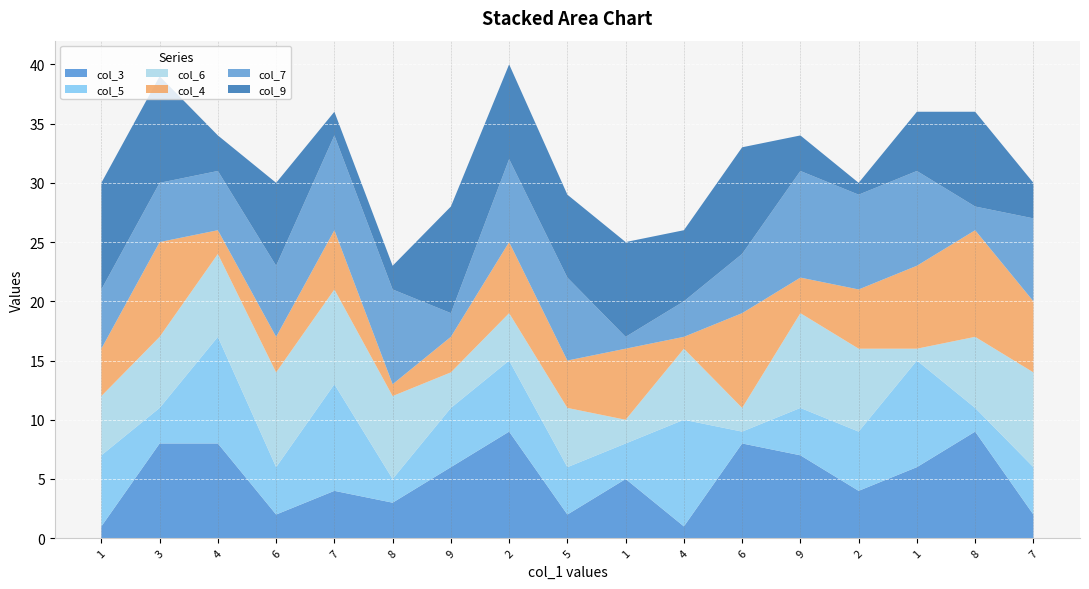

Reading left to right, transcribe all the data shown in this chart.

col_3: 1=1	3=8	4=8	6=2	7=4	8=3	9=6	2=9	5=2	1=5	4=1	6=8	9=7	2=4	1=6	8=9	7=2
col_5: 1=6	3=3	4=9	6=4	7=9	8=2	9=5	2=6	5=4	1=3	4=9	6=1	9=4	2=5	1=9	8=2	7=4
col_6: 1=5	3=6	4=7	6=8	7=8	8=7	9=3	2=4	5=5	1=2	4=6	6=2	9=8	2=7	1=1	8=6	7=8
col_4: 1=4	3=8	4=2	6=3	7=5	8=1	9=3	2=6	5=4	1=6	4=1	6=8	9=3	2=5	1=7	8=9	7=6
col_7: 1=5	3=5	4=5	6=6	7=8	8=8	9=2	2=7	5=7	1=1	4=3	6=5	9=9	2=8	1=8	8=2	7=7
col_9: 1=9	3=9	4=3	6=7	7=2	8=2	9=9	2=8	5=7	1=8	4=6	6=9	9=3	2=1	1=5	8=8	7=3